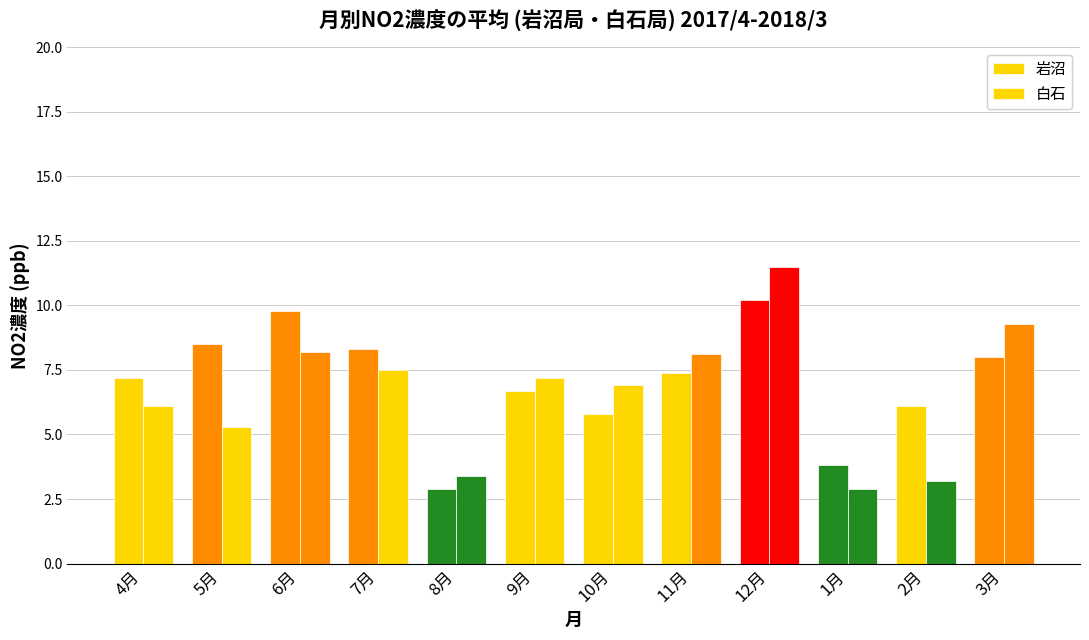

Reading left to right, extract all data points from this chart.

岩沼: 7.2	8.5	9.8	8.3	2.9	6.7	5.8	7.4	10.2	3.8	6.1	8.0
白石: 6.1	5.3	8.2	7.5	3.4	7.2	6.9	8.1	11.5	2.9	3.2	9.3